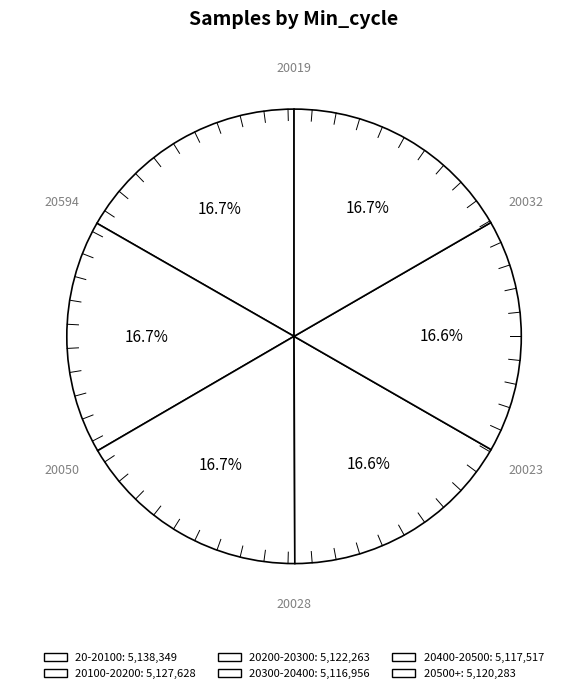

How many segments does this pie chart have?

6